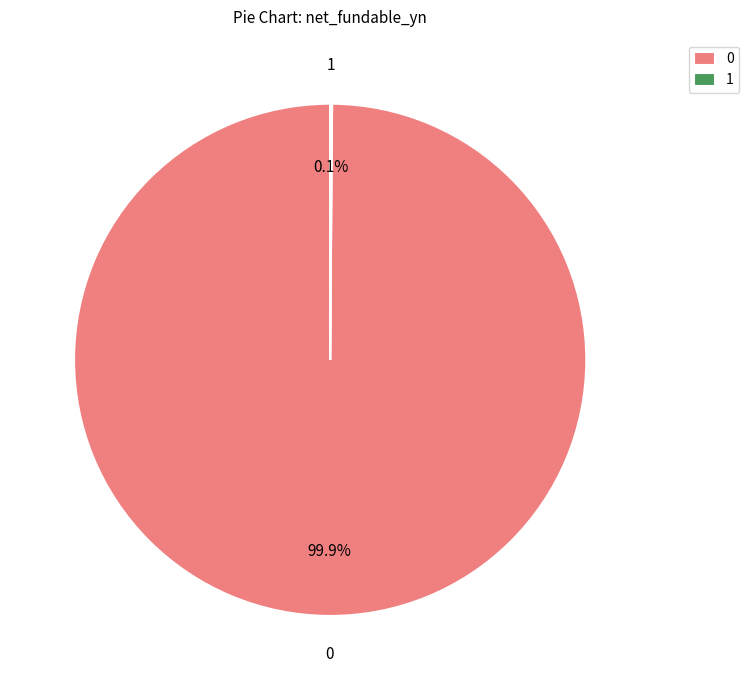

To the nearest percent, what is the average slice percentage?

50%